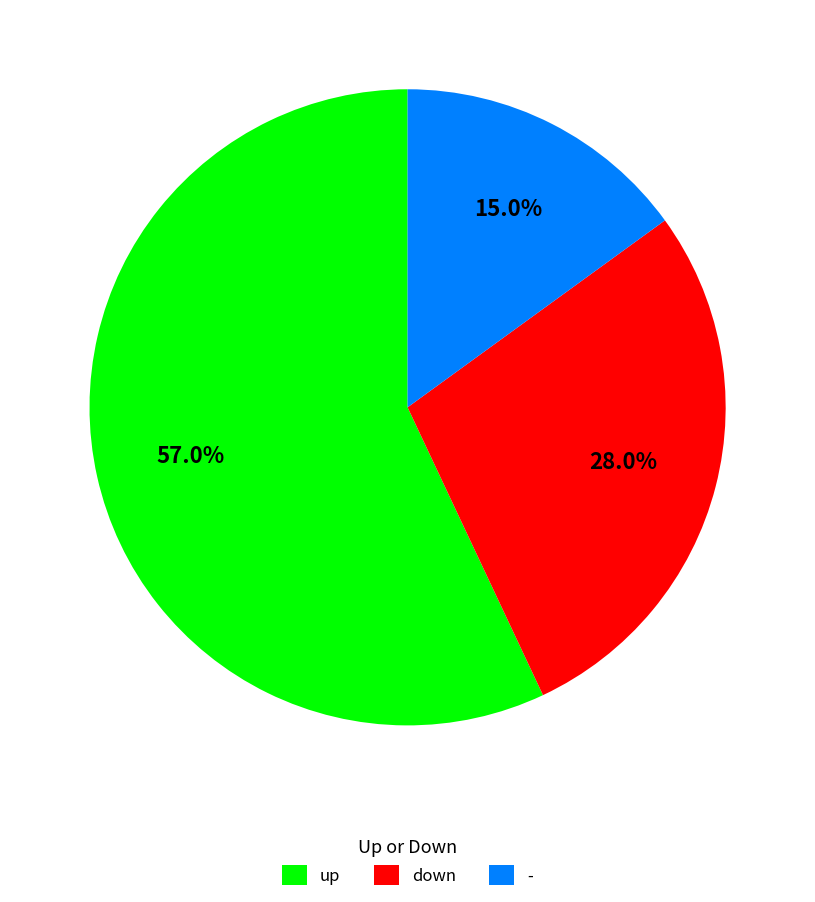

Combined, what portion of the pie is up and -?

72.0%